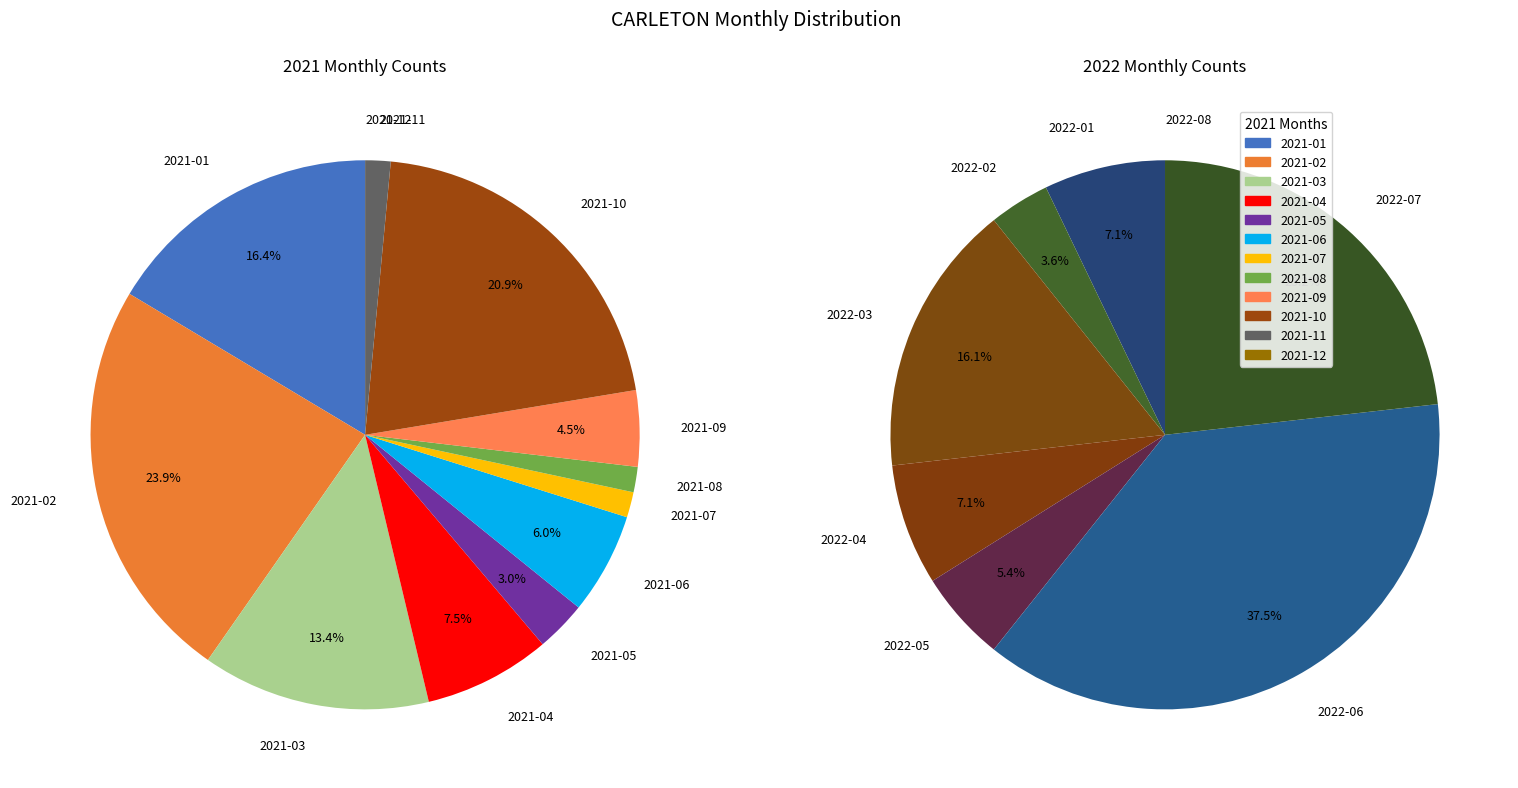

How many slices are in this pie chart?

20